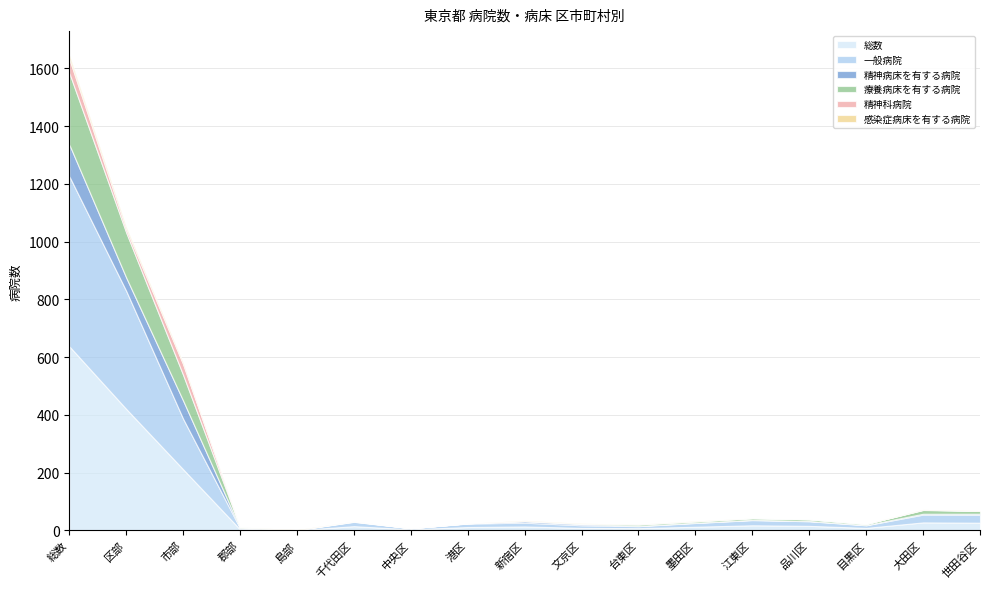

In 療養病床を有する病院, how many points are lower than both neighbors (excluding endpoints)?

2